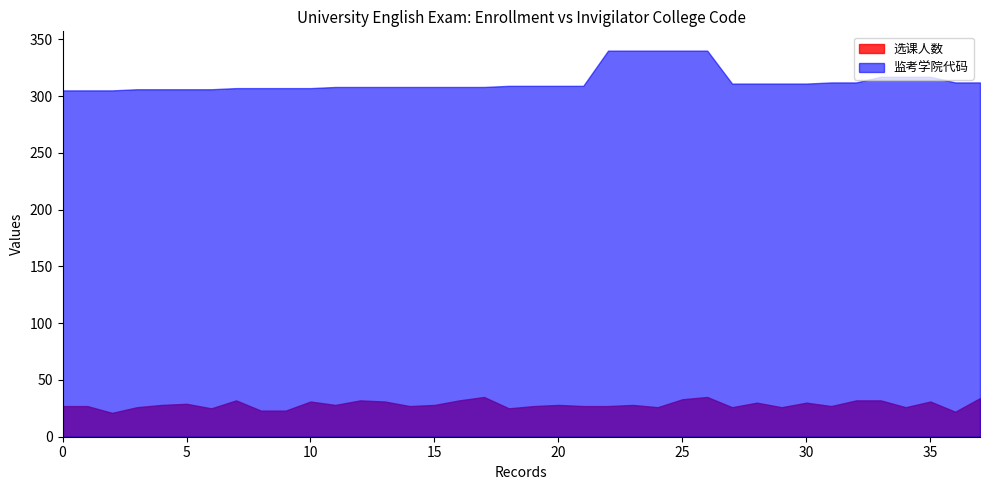

Which series has the largest total across all categories?

监考学院代码